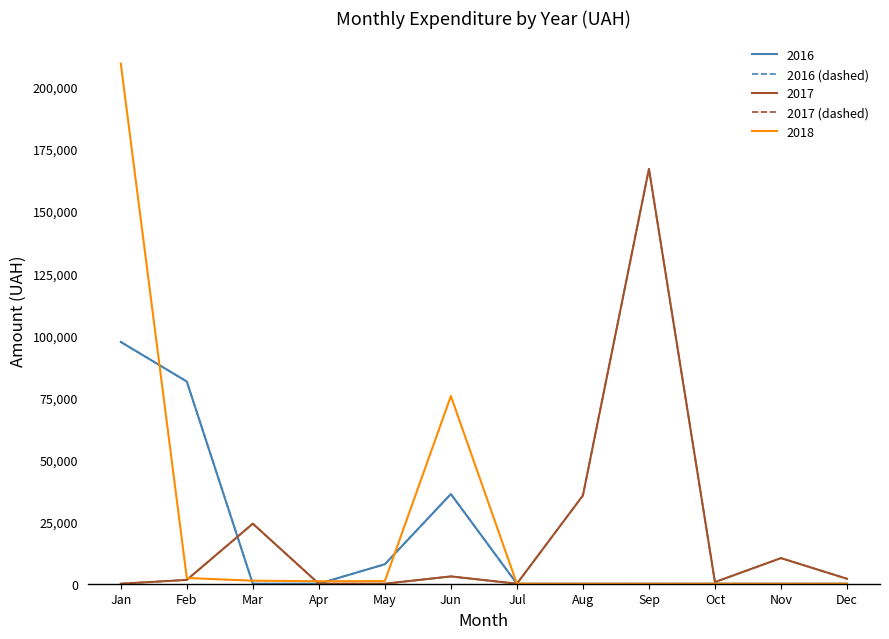

Is it true that 2017 (dashed) equals 24178.0 at Mar?

True